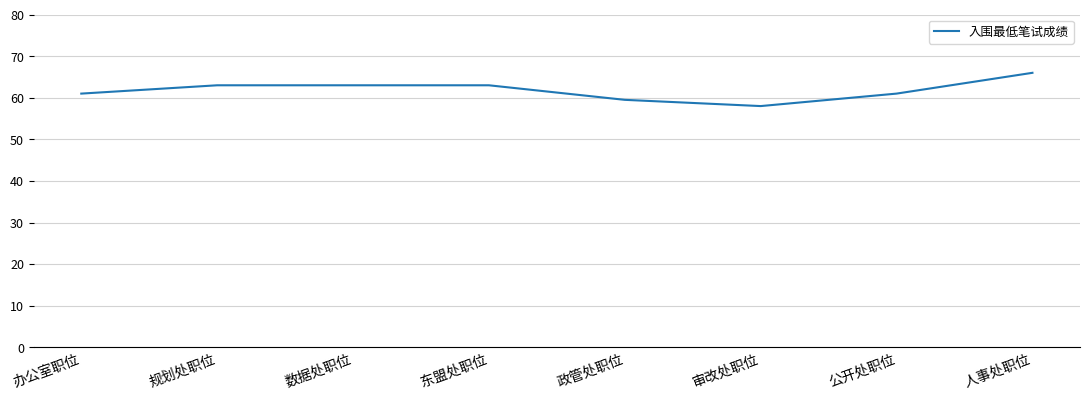

What value does the data have at 审改处职位?

58.0